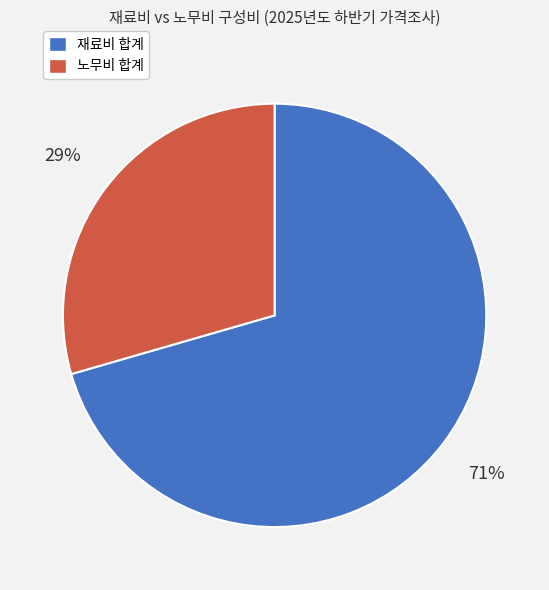

Is there a majority slice in this chart?

Yes